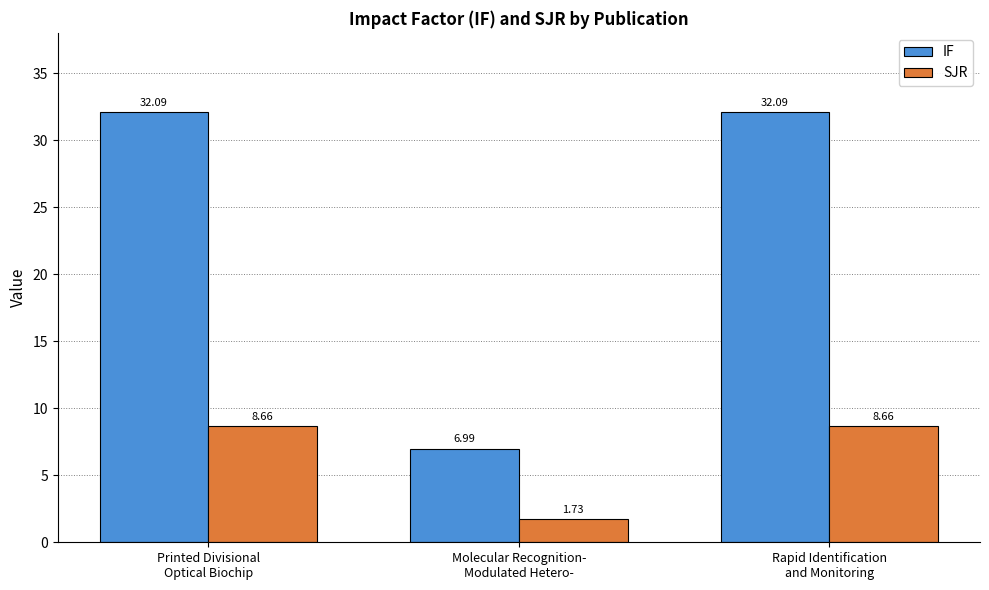

How many series are shown in this chart?

2